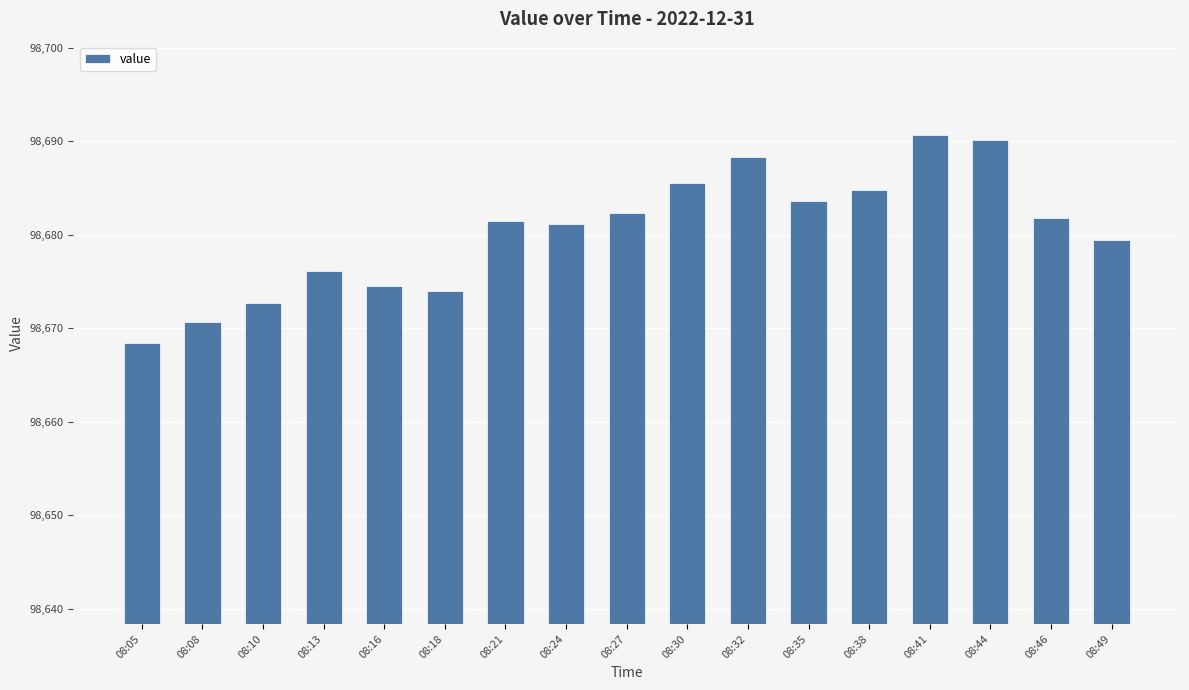

Reading right to left, list all the values displayed in this chart.

08:49=98679.4	08:46=98681.8	08:44=98690.1	08:41=98690.6	08:38=98684.8	08:35=98683.6	08:32=98688.3	08:30=98685.5	08:27=98682.3	08:24=98681.2	08:21=98681.5	08:18=98674.0	08:16=98674.5	08:13=98676.1	08:10=98672.6	08:08=98670.7	08:05=98668.4